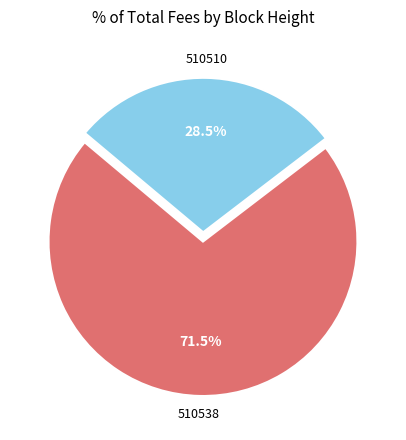

Does any single category account for the majority?

Yes